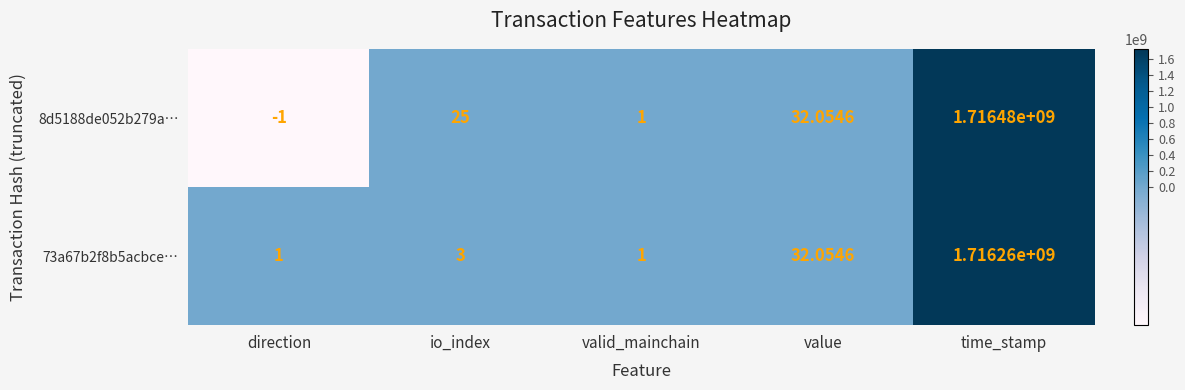

List the series in order of their overall mean, lowest first.

73a67b2f8b5acbce…, 8d5188de052b279a…